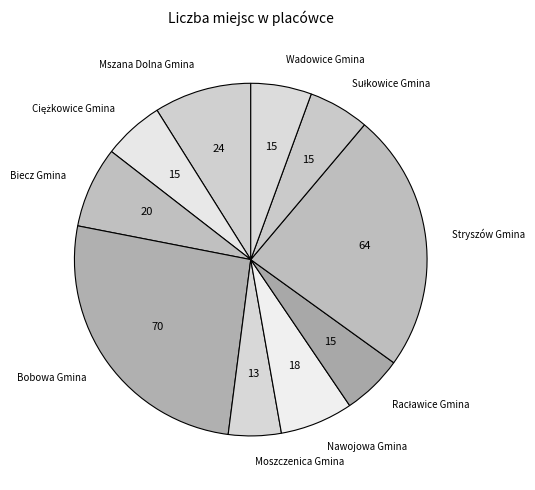

Which slice is the smallest?

Moszczenica Gmina